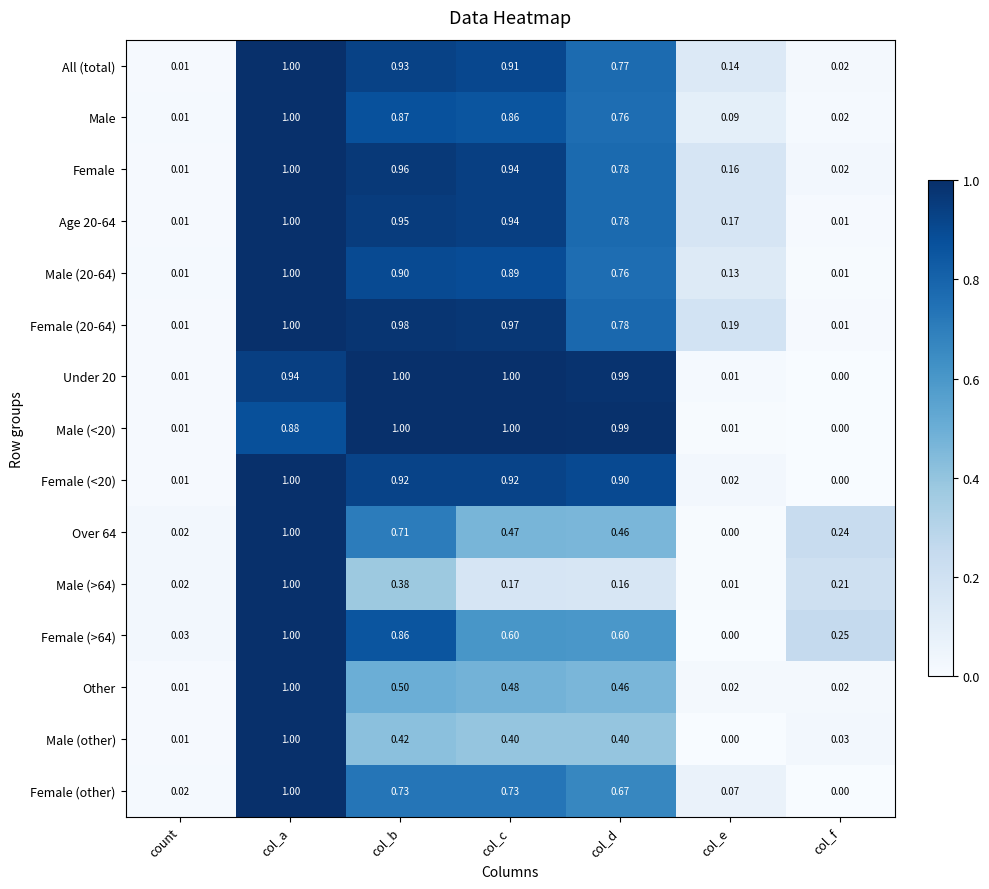

List the labels in order of All (total) value, smallest first.

count, col_f, col_e, col_d, col_c, col_b, col_a